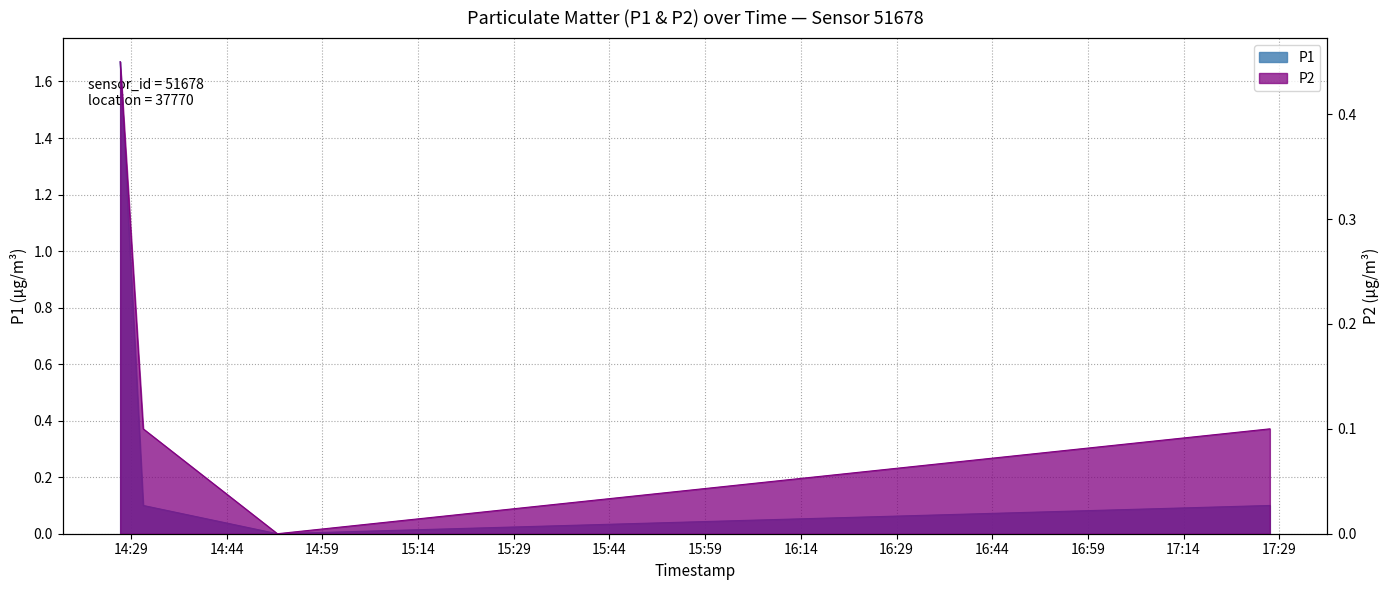

Reading right to left, what are all the values shown in this chart?

P1: 0.1	0.0	0.1	1.7
P2: 0.1	0.0	0.1	0.5